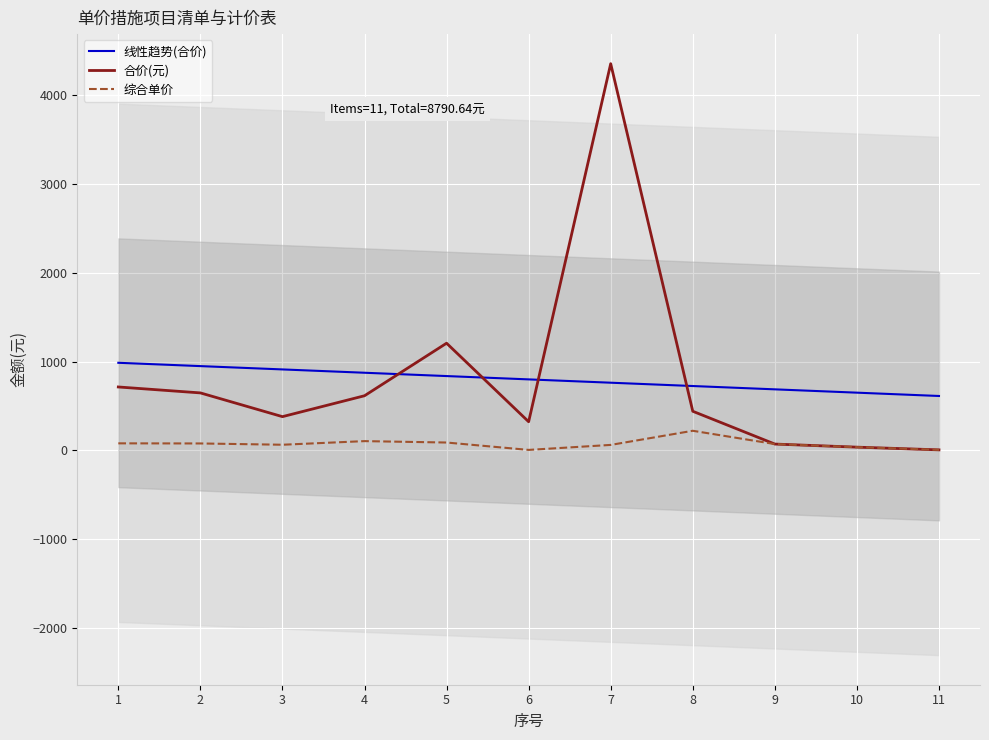

What is the greatest value displayed?

4357.6